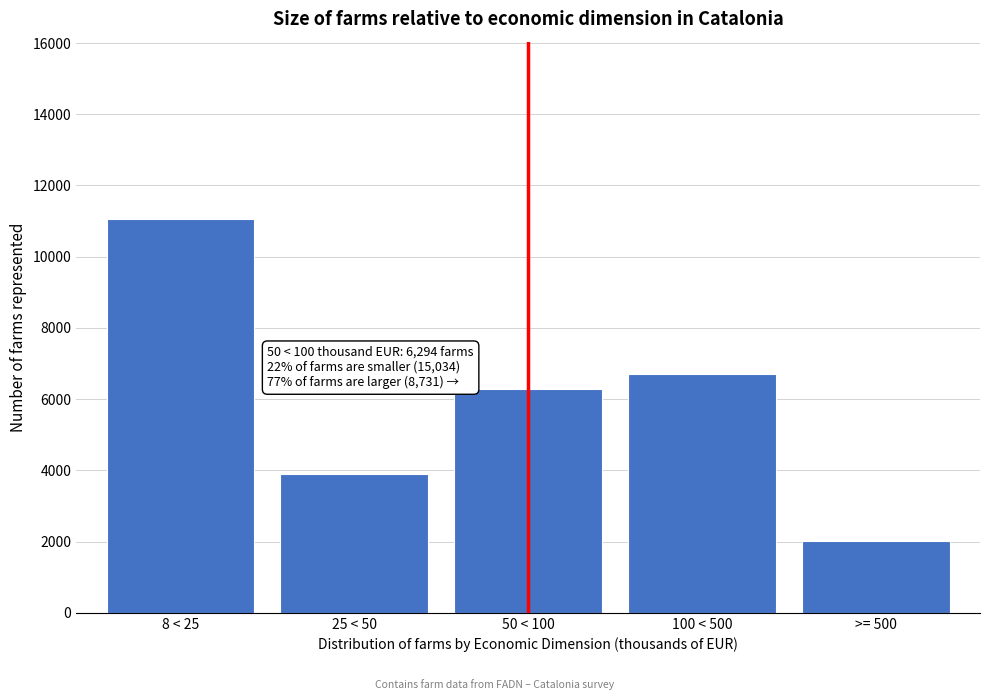

Reading left to right, list all the values displayed in this chart.

8 < 25=11061	25 < 50=3892	50 < 100=6294	100 < 500=6711	>= 500=2020